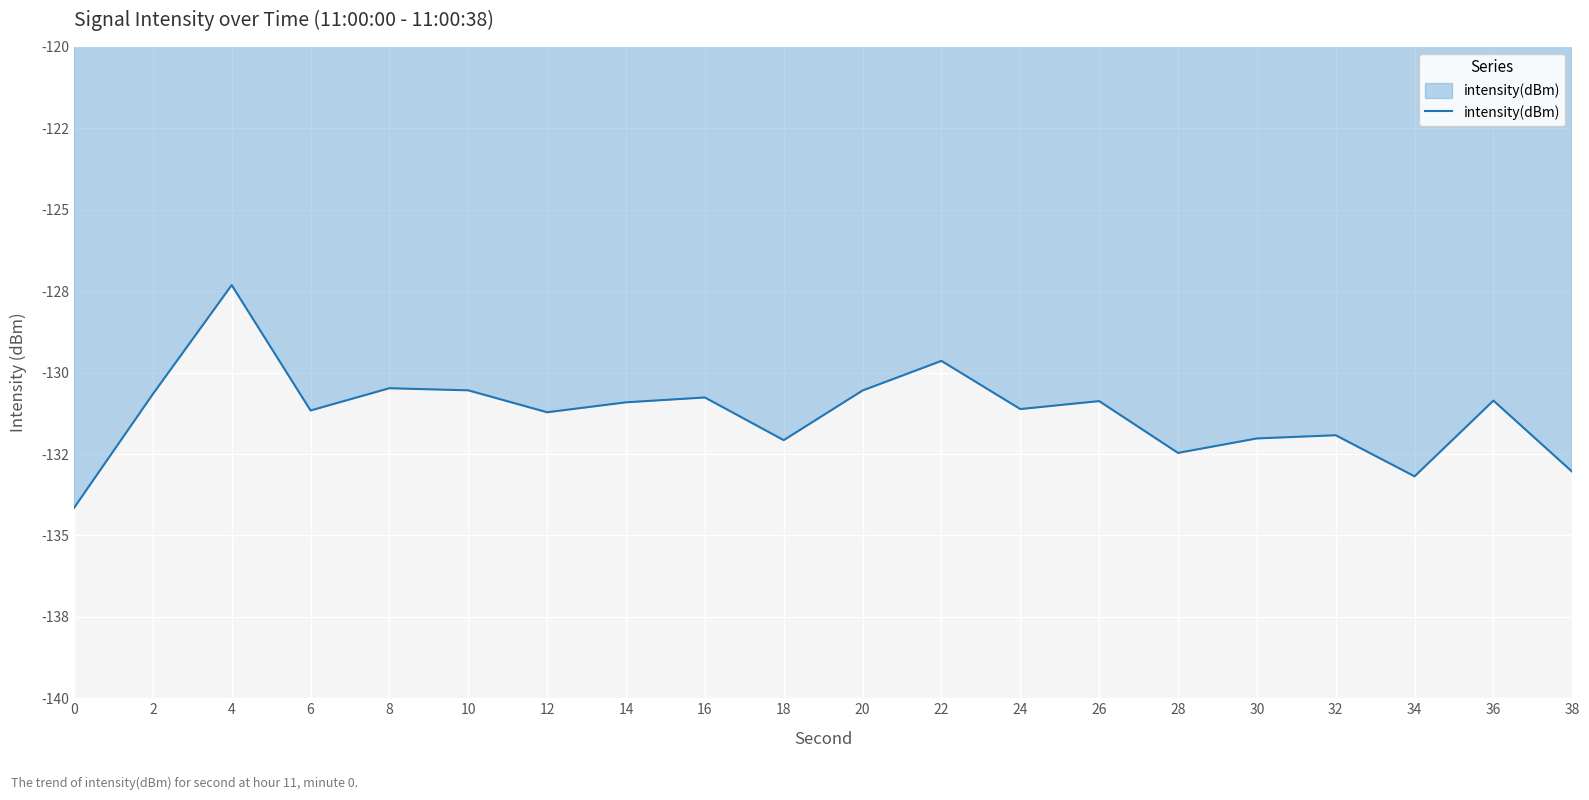

At which label is the value closest to -130?

22